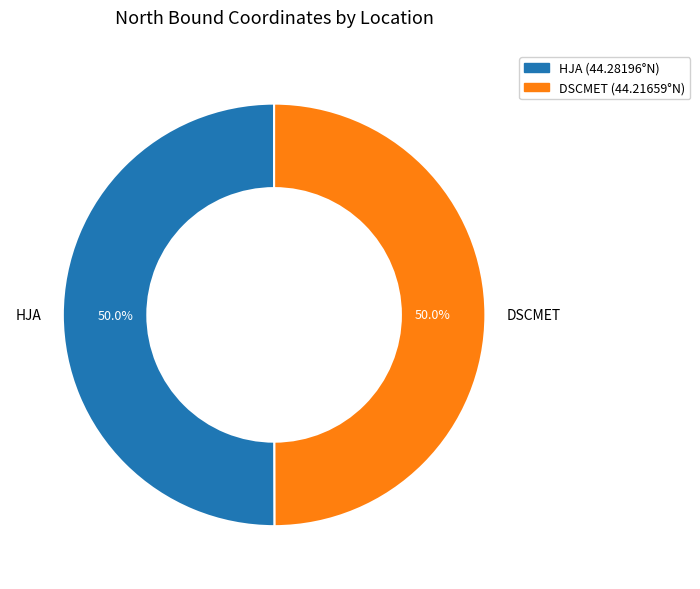

What is the ratio of the value at DSCMET to the value at HJA?

1.0